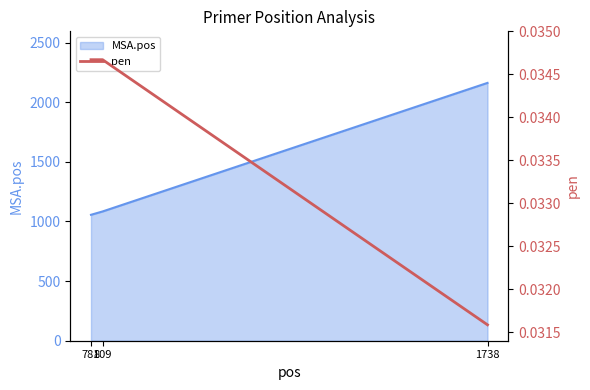

The value at 1738 is 0.0. True or false?

False